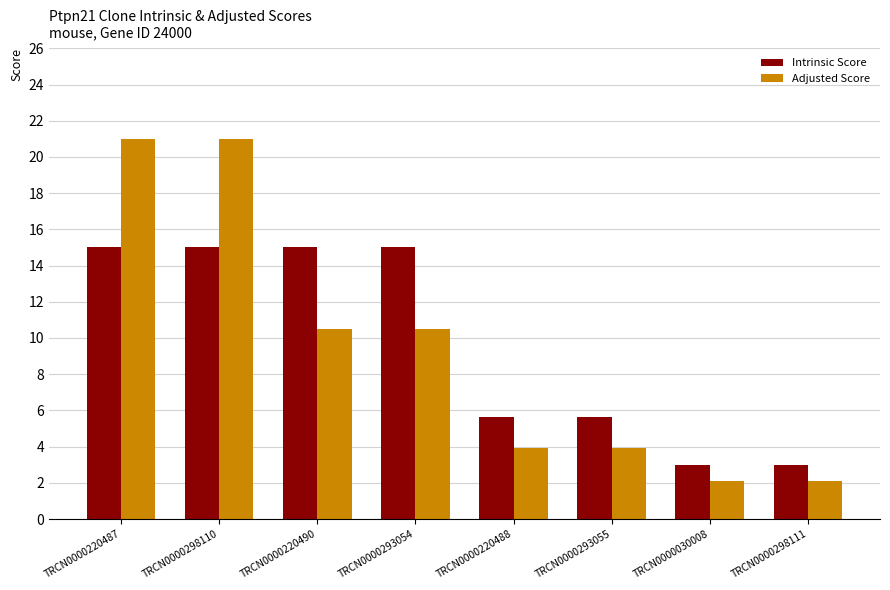

Are the bars horizontal?

No